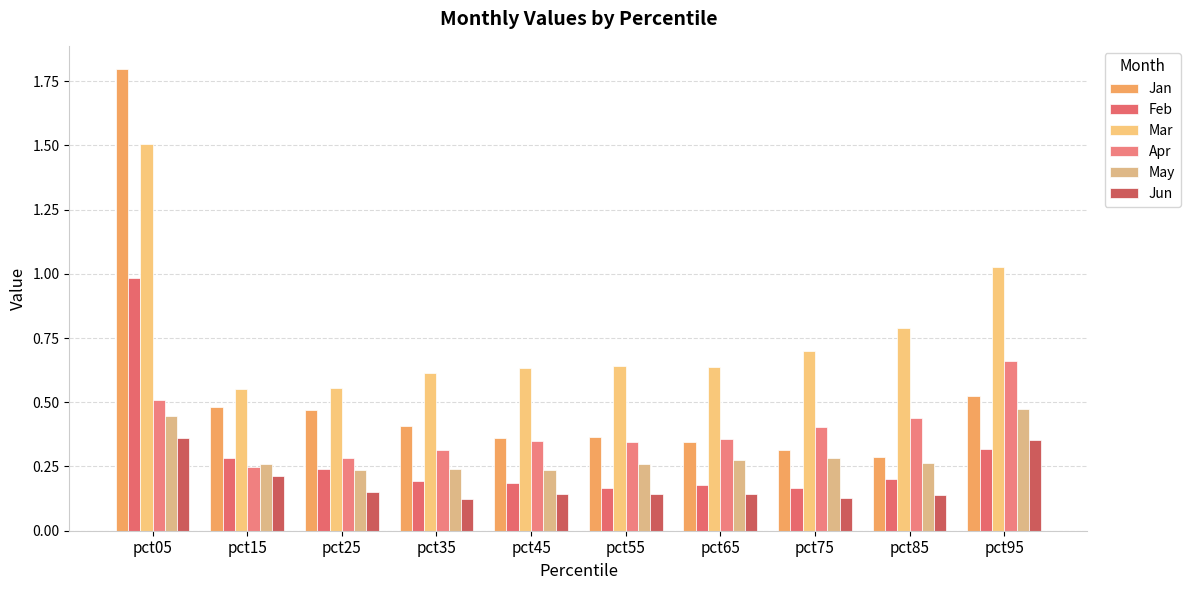

Which series has the largest total across all categories?

Mar